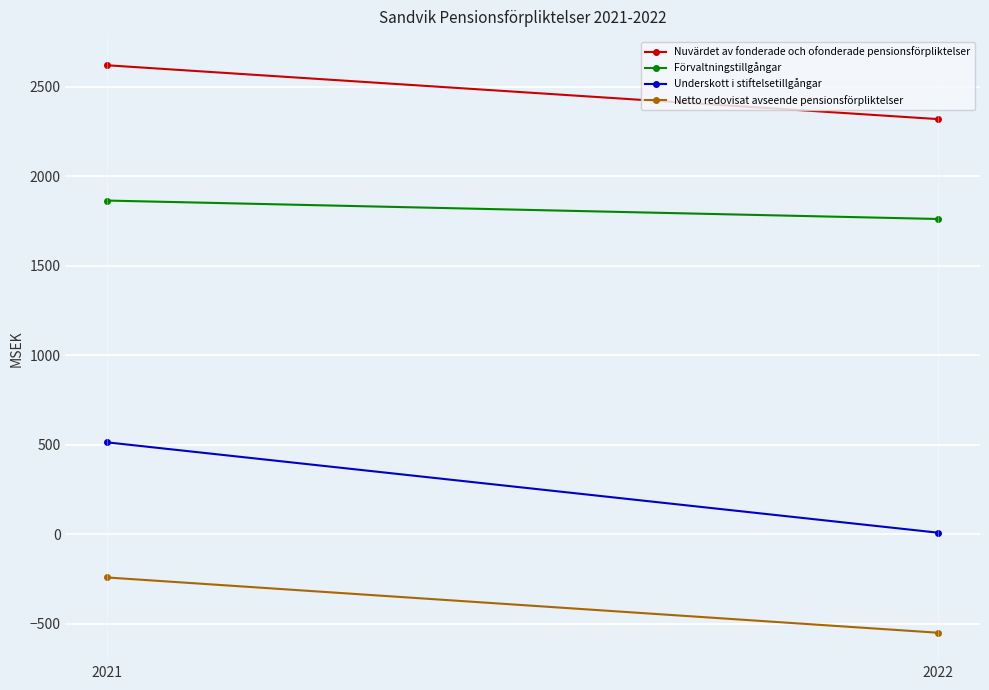

The Underskott i stiftelsetillgångar series shows 513 at 2021. True or false?

True